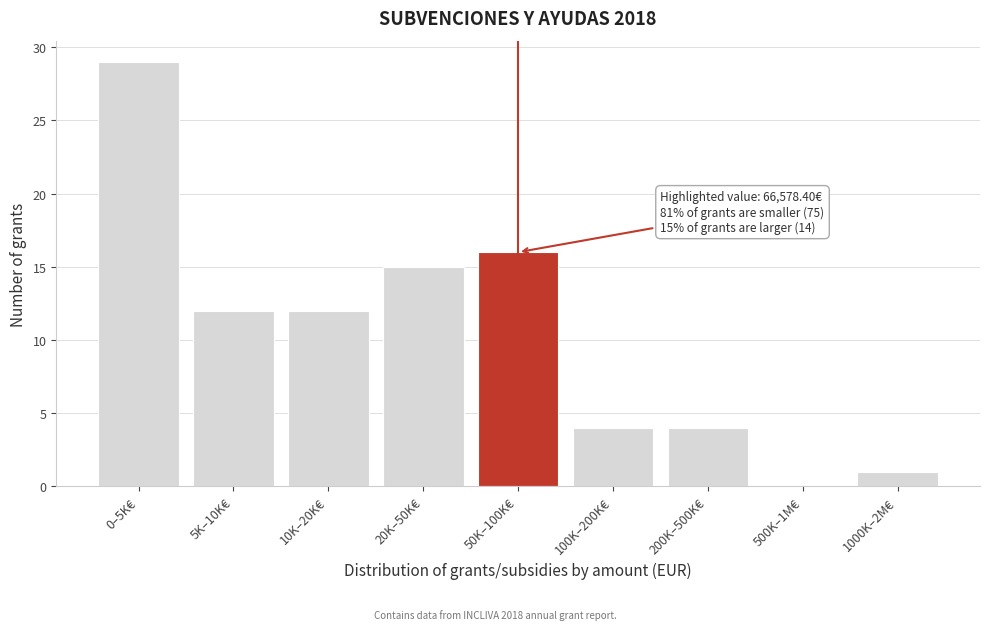

Reading right to left, what are all the values shown in this chart?

1000K–2M€=1	500K–1M€=0	200K–500K€=4	100K–200K€=4	50K–100K€=16	20K–50K€=15	10K–20K€=12	5K–10K€=12	0–5K€=29